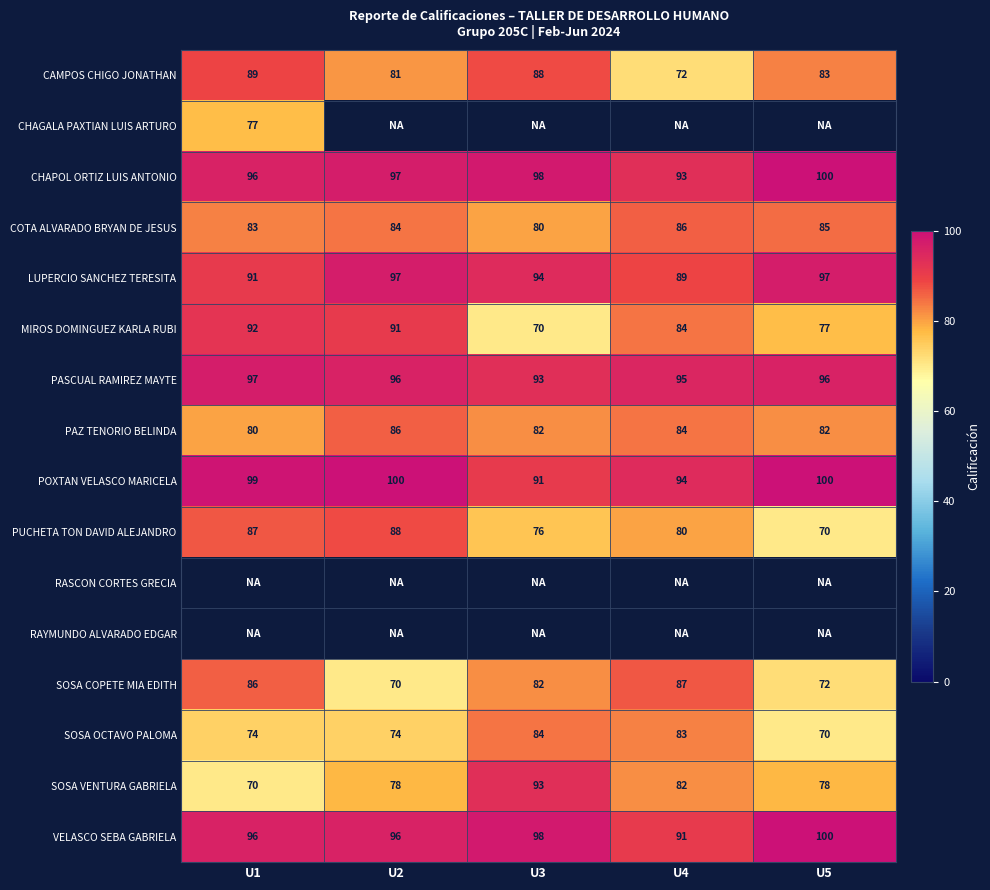

The value of PUCHETA TON DAVID ALEJANDRO at U5 is 70. True or false?

True